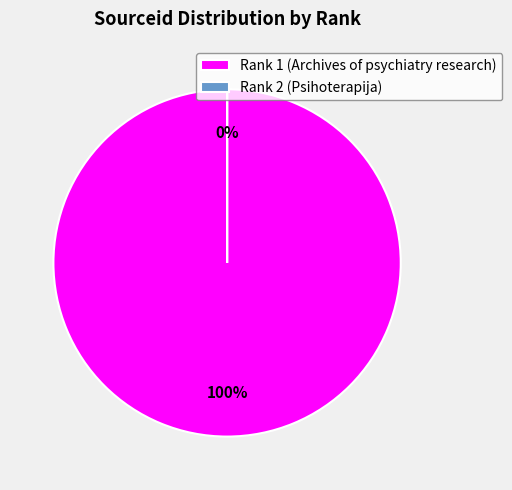

Count the number of slices in the pie.

2